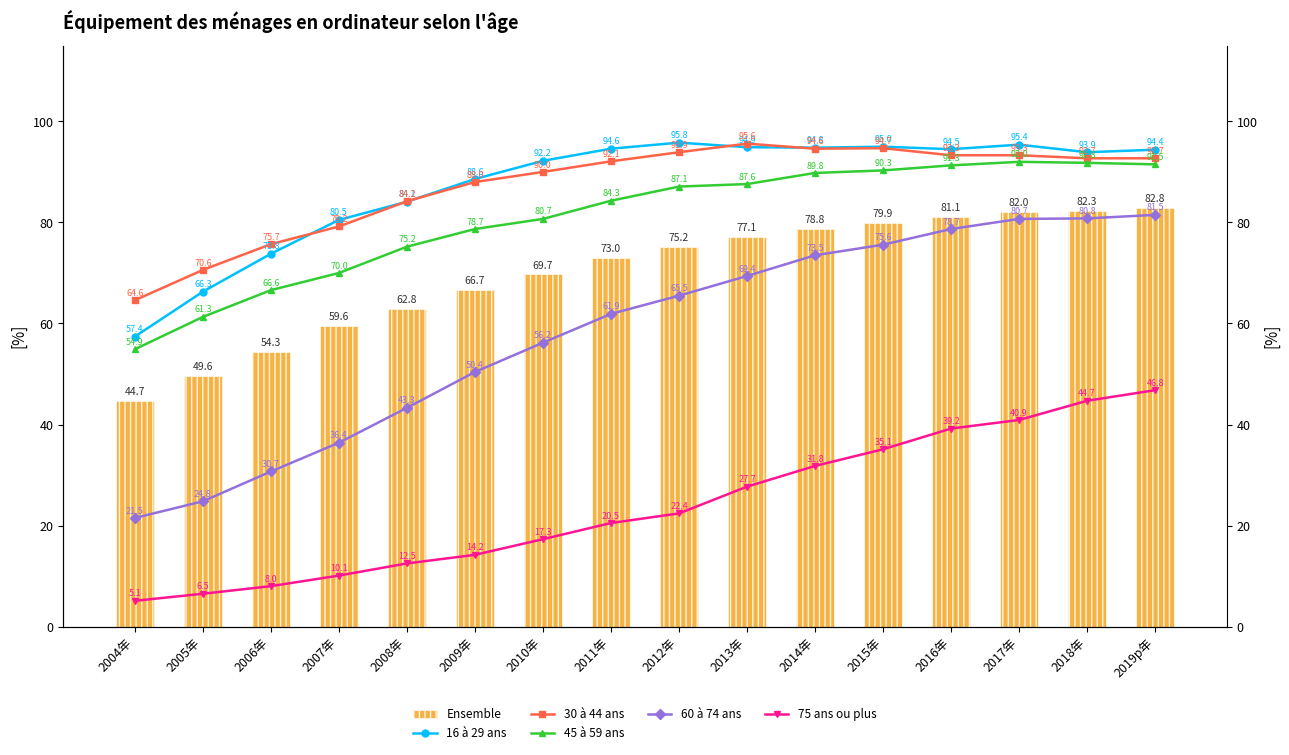

Which has a higher value, 2012年 or 2017年?

2017年